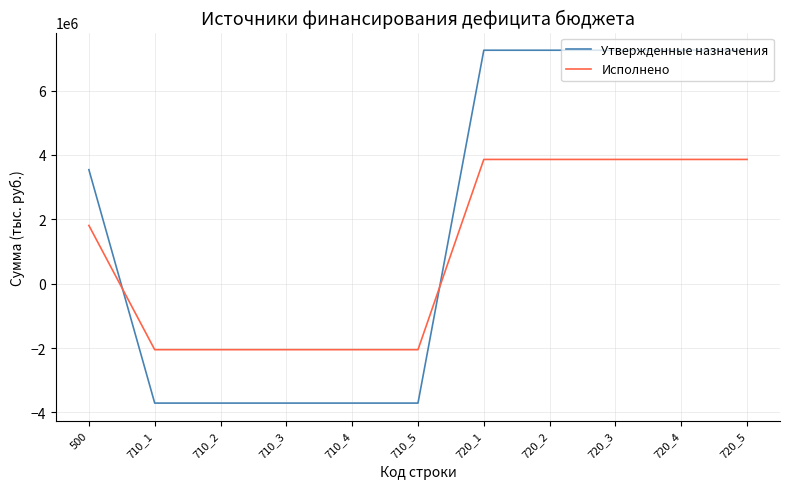

How many lines are shown in the chart?

2